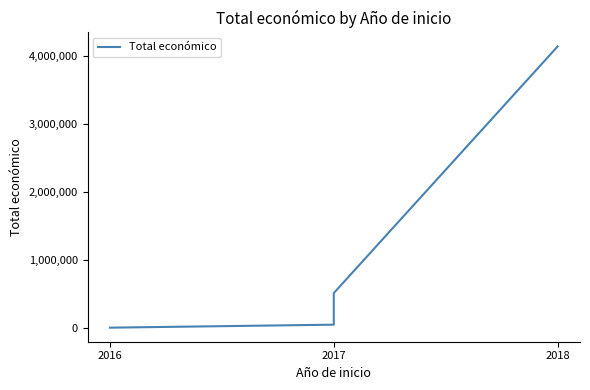

What is the label of the 1st point from the left?

2016